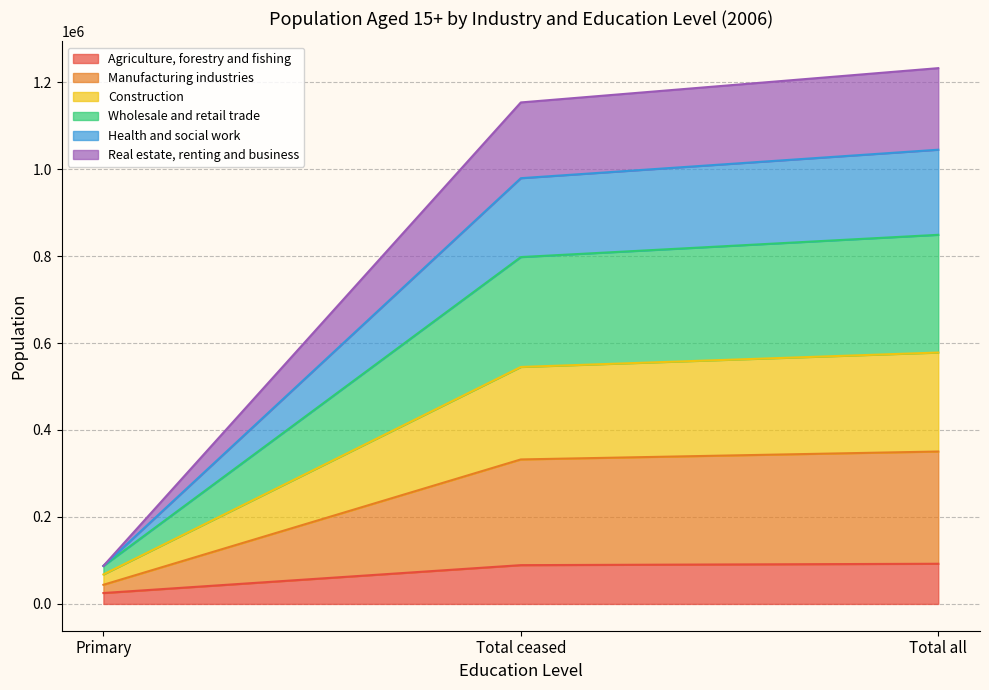

How many data points in Health and social work are less than 797617?

1